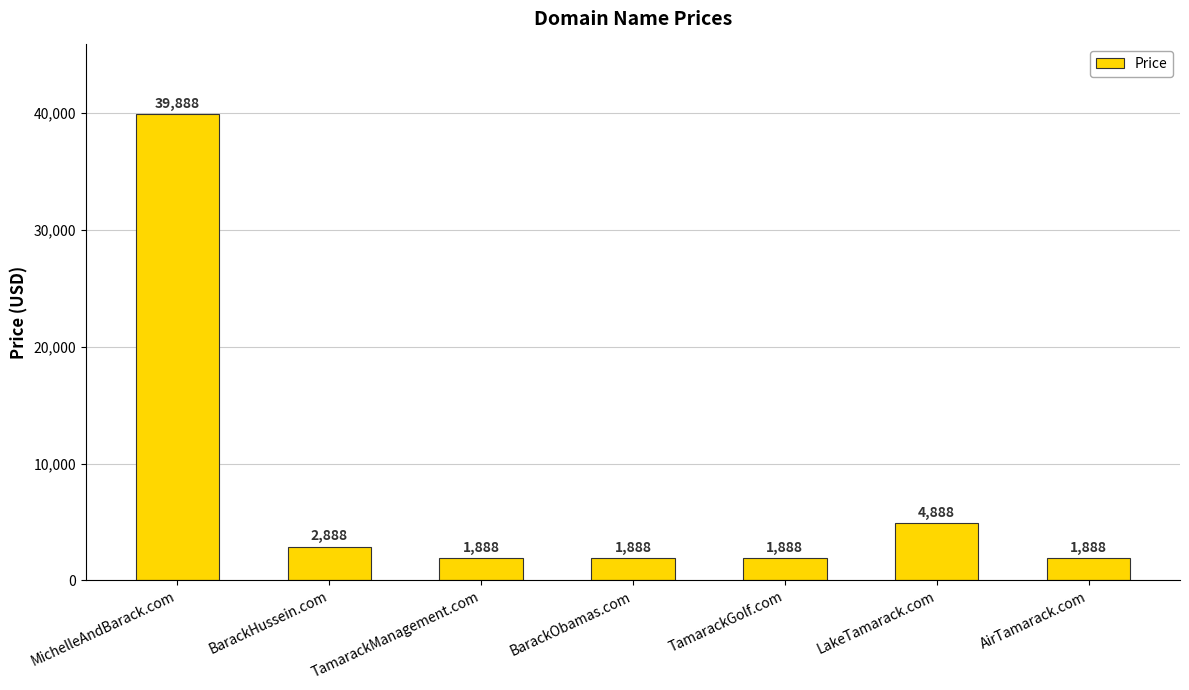

What is the approximate value at BarackObamas.com, to the nearest 100?

1900